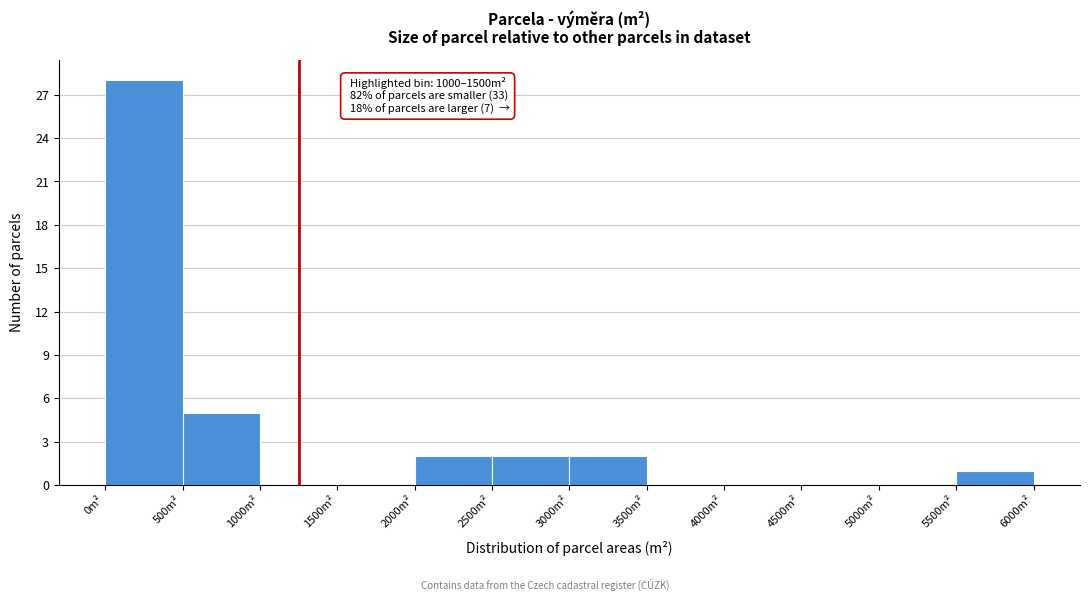

Which range on the x-axis has the tallest bar?

0 to 500